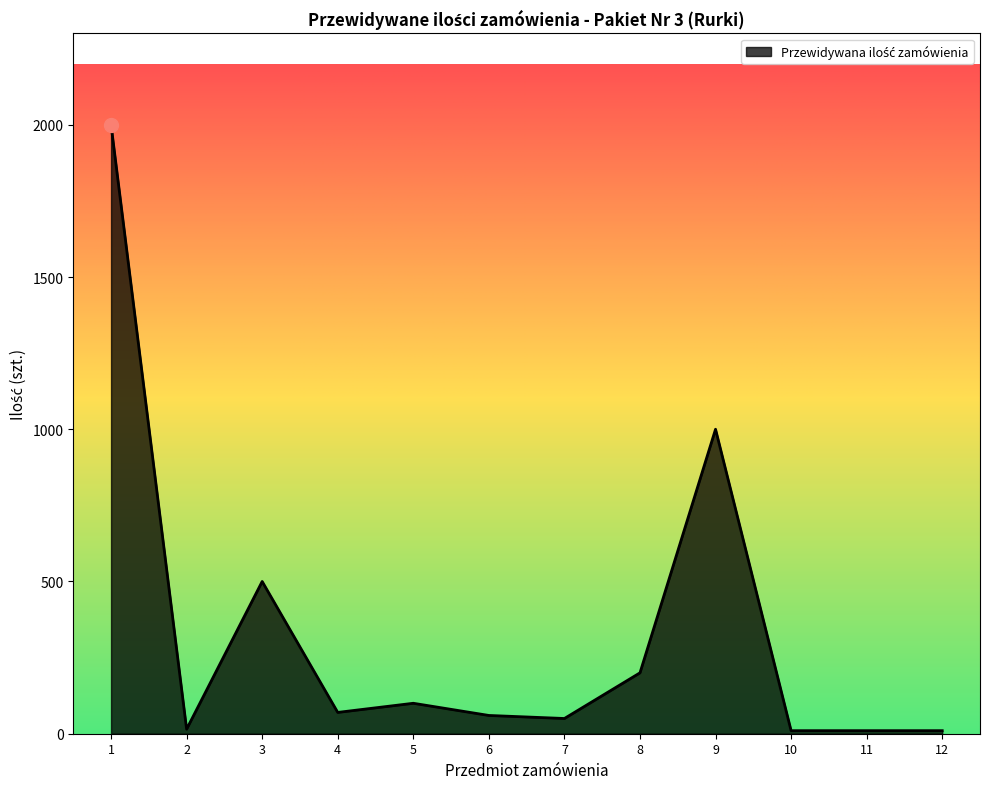

The value at 3 is 500. True or false?

True